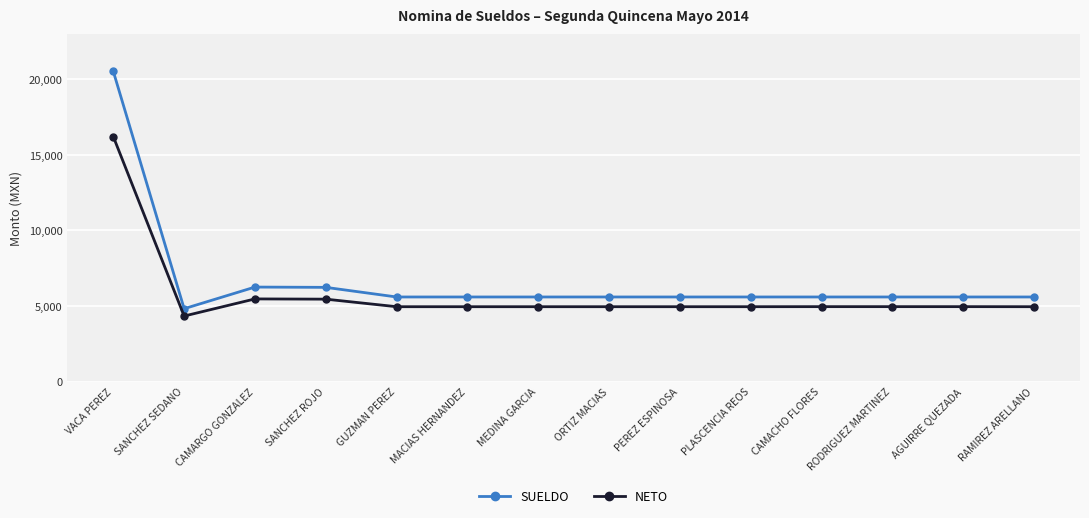

Which series has the widest spread of values?

SUELDO